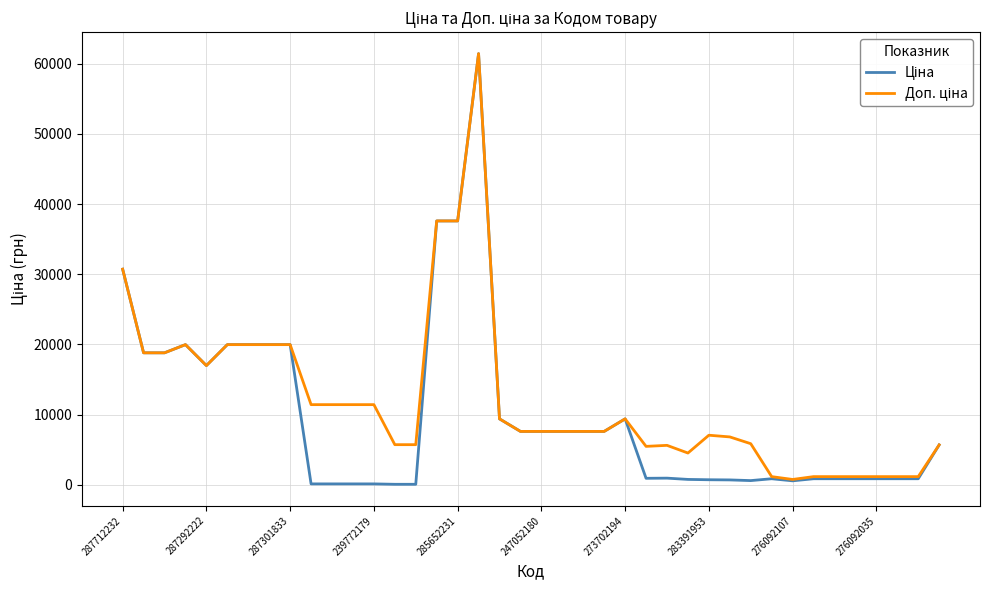

What is the maximum value shown in the chart?

61434.3